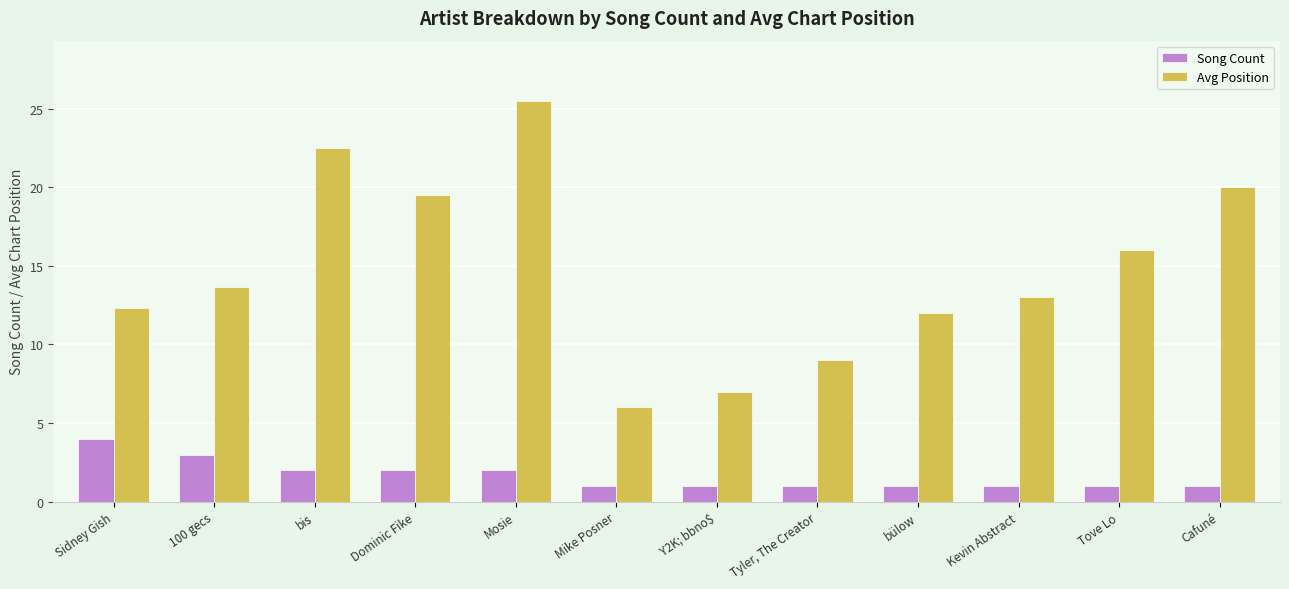

At which category is the sum across all series the highest?

Mosie